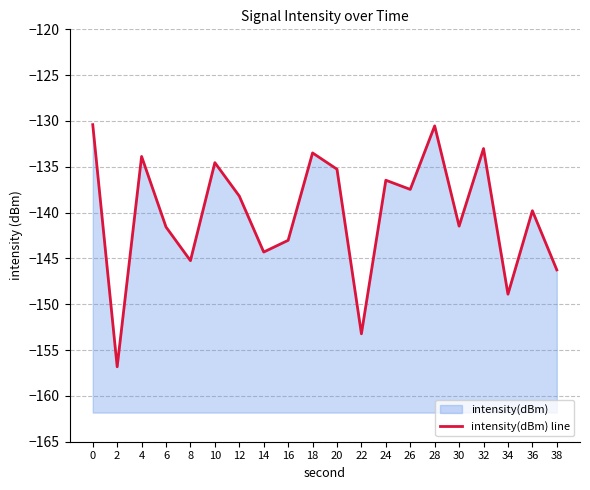

True or false: the data has more than 1 interior local peaks.

True